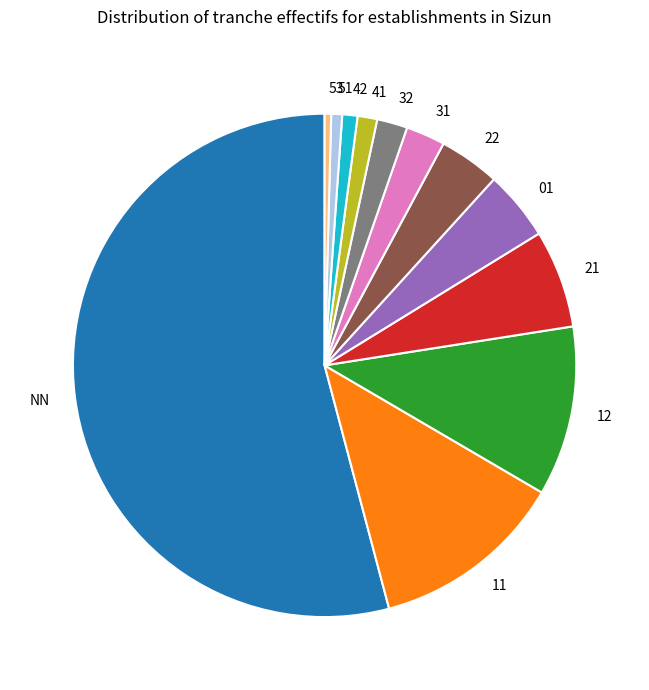

Which slice is the largest?

NN